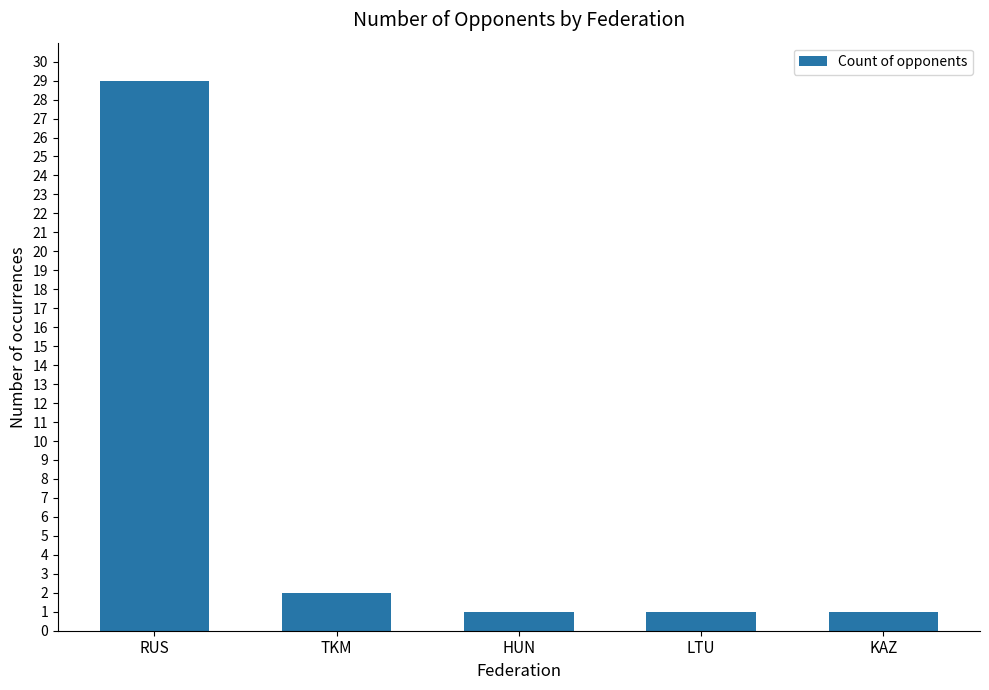

What is the minimum value shown in the chart?

1